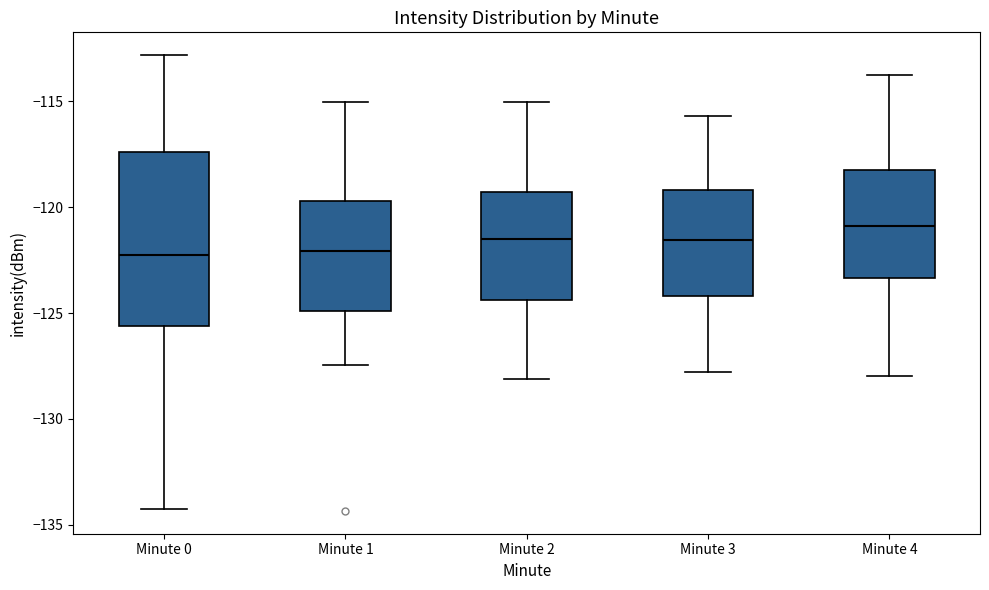

Reading left to right, read every box against the y-axis: the position of its median line, the range the box covers, and the ends of its whiskers. The values are not printed on the chart, so give them approximately, as read against the axis.

Minute 0: median -122.5, box -125.5 to -117.5, whiskers -134.0 to -113.0
Minute 1: median -122.0, box -125.0 to -119.5, whiskers -127.5 to -115.0
Minute 2: median -121.5, box -124.5 to -119.5, whiskers -128.0 to -115.0
Minute 3: median -121.5, box -124.0 to -119.0, whiskers -128.0 to -115.5
Minute 4: median -121.0, box -123.5 to -118.5, whiskers -128.0 to -114.0